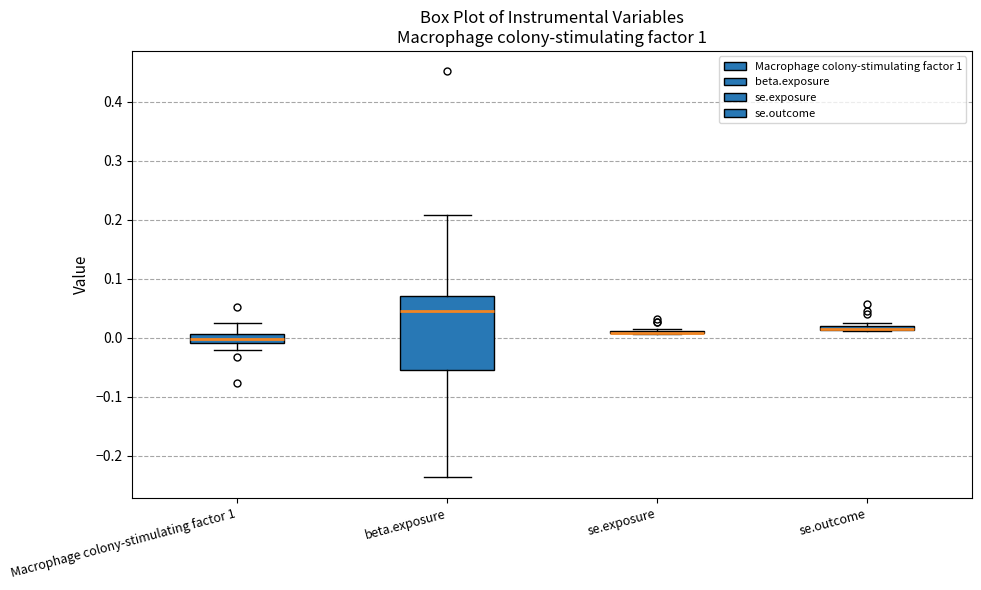

Which box is the tallest, from its lower edge to its upper edge?

beta.exposure